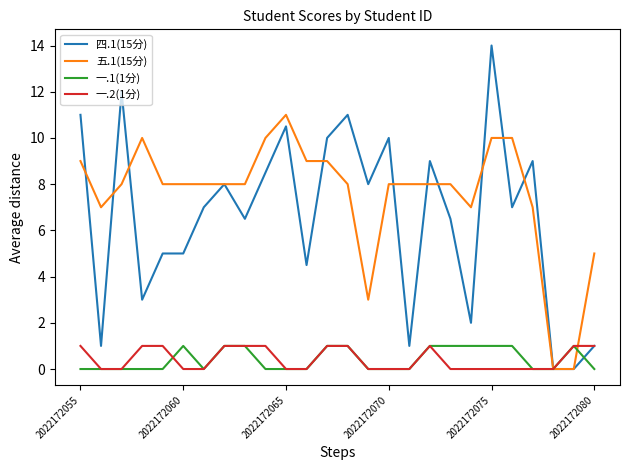

What is the maximum value for 五.1(15分)?

11.0